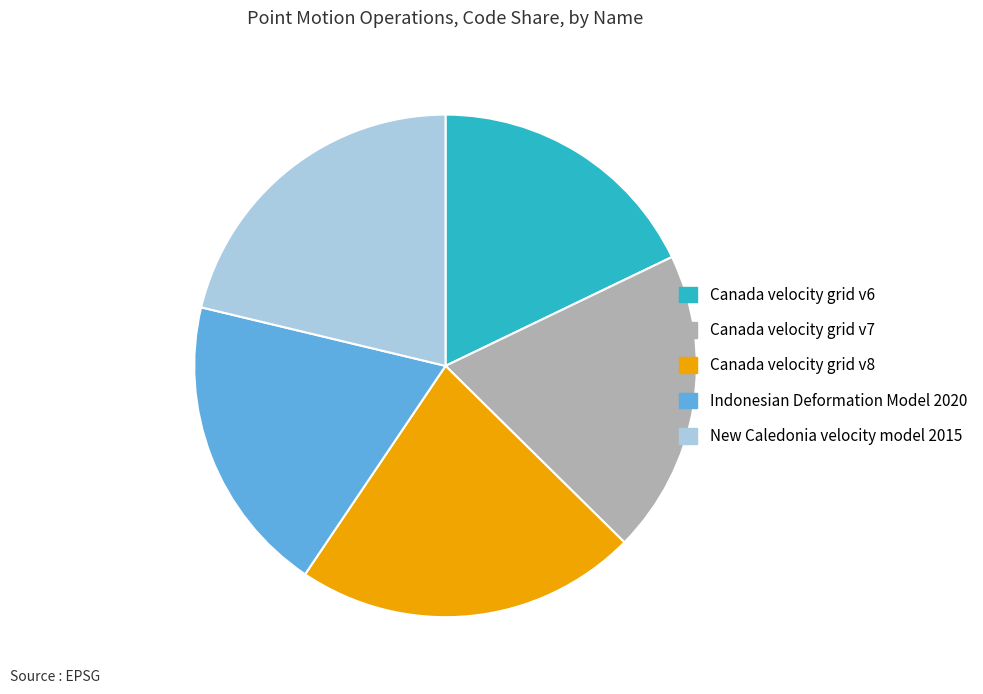

The Canada velocity grid v6 slice represents 18% of the pie. True or false?

True